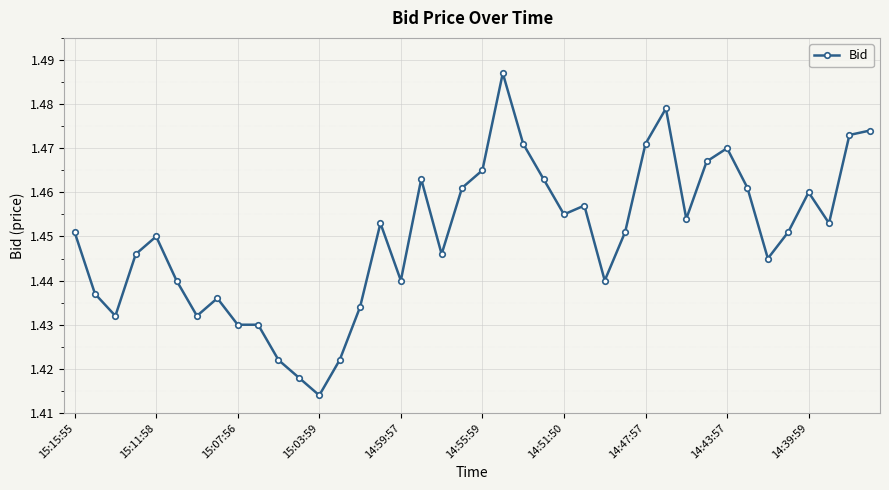

Count the values in the range 1 to 2.

40